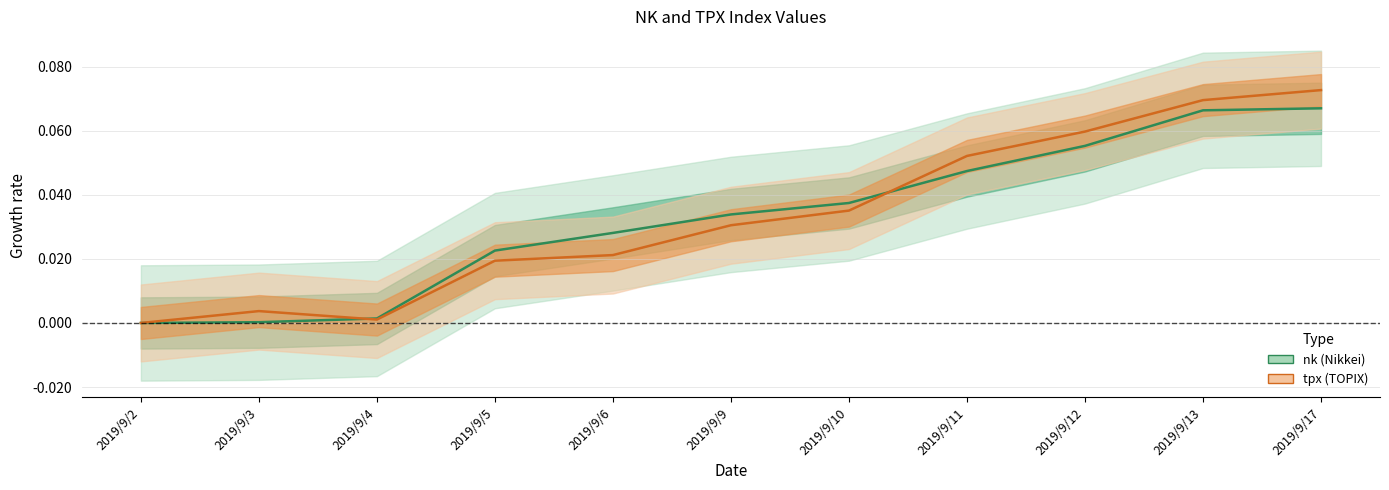

How many values in nk are above zero?

10